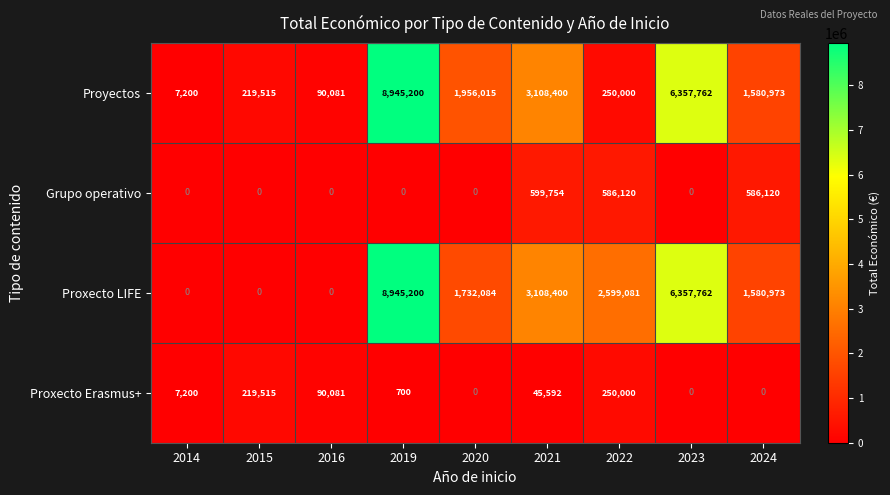

Between 2016 and 2024, which series saw the biggest shift?

Proxecto LIFE